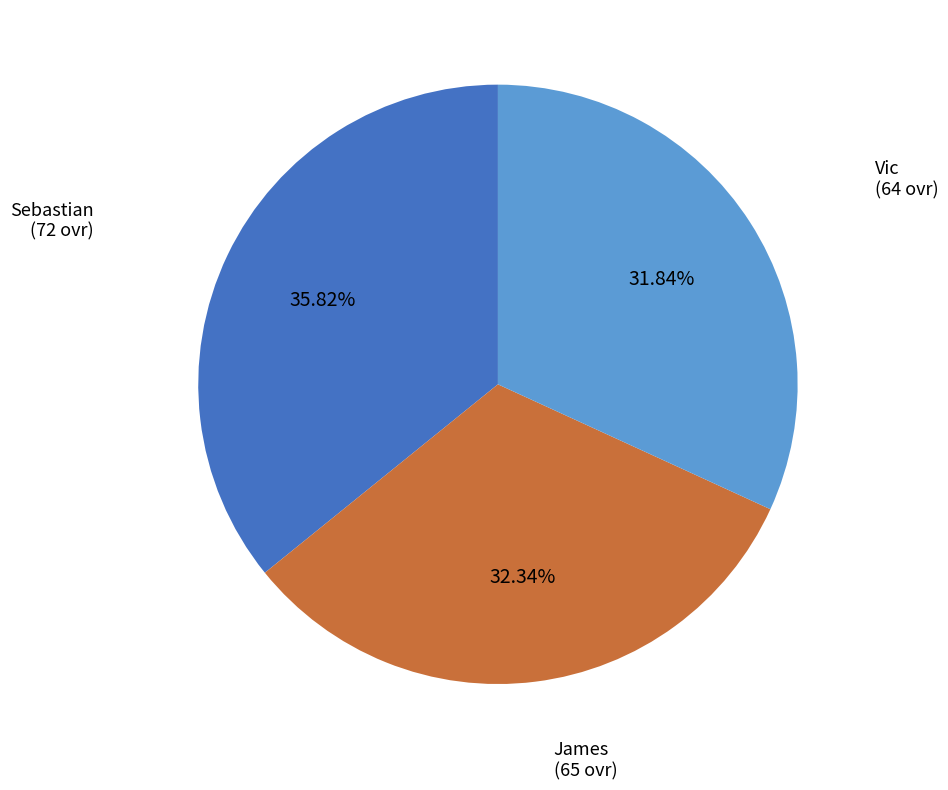

What is the largest slice in the pie chart?

Sebastian